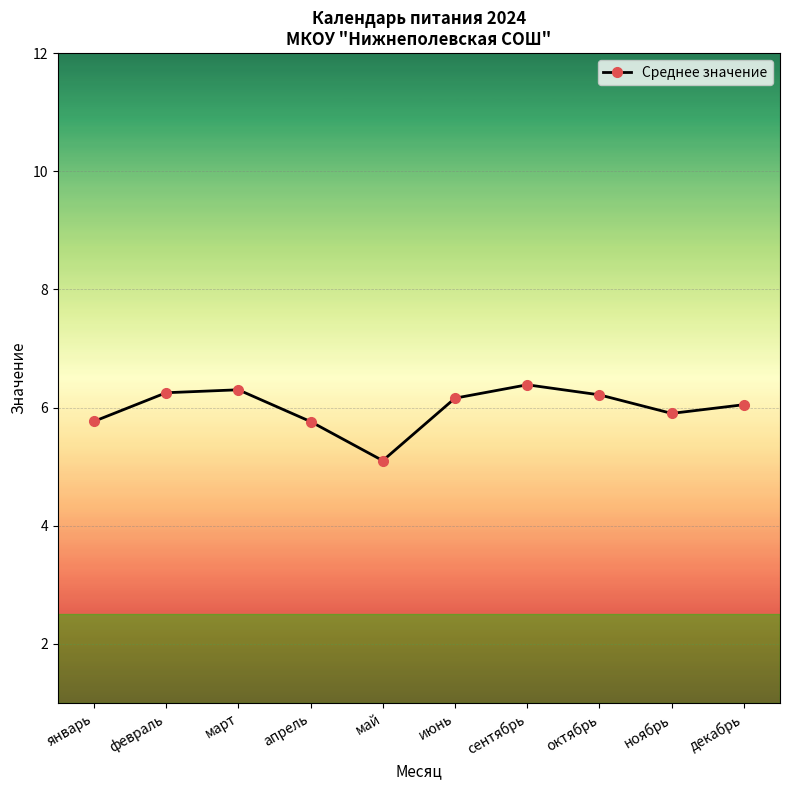

Is it true that the value at февраль is 6.2?

True